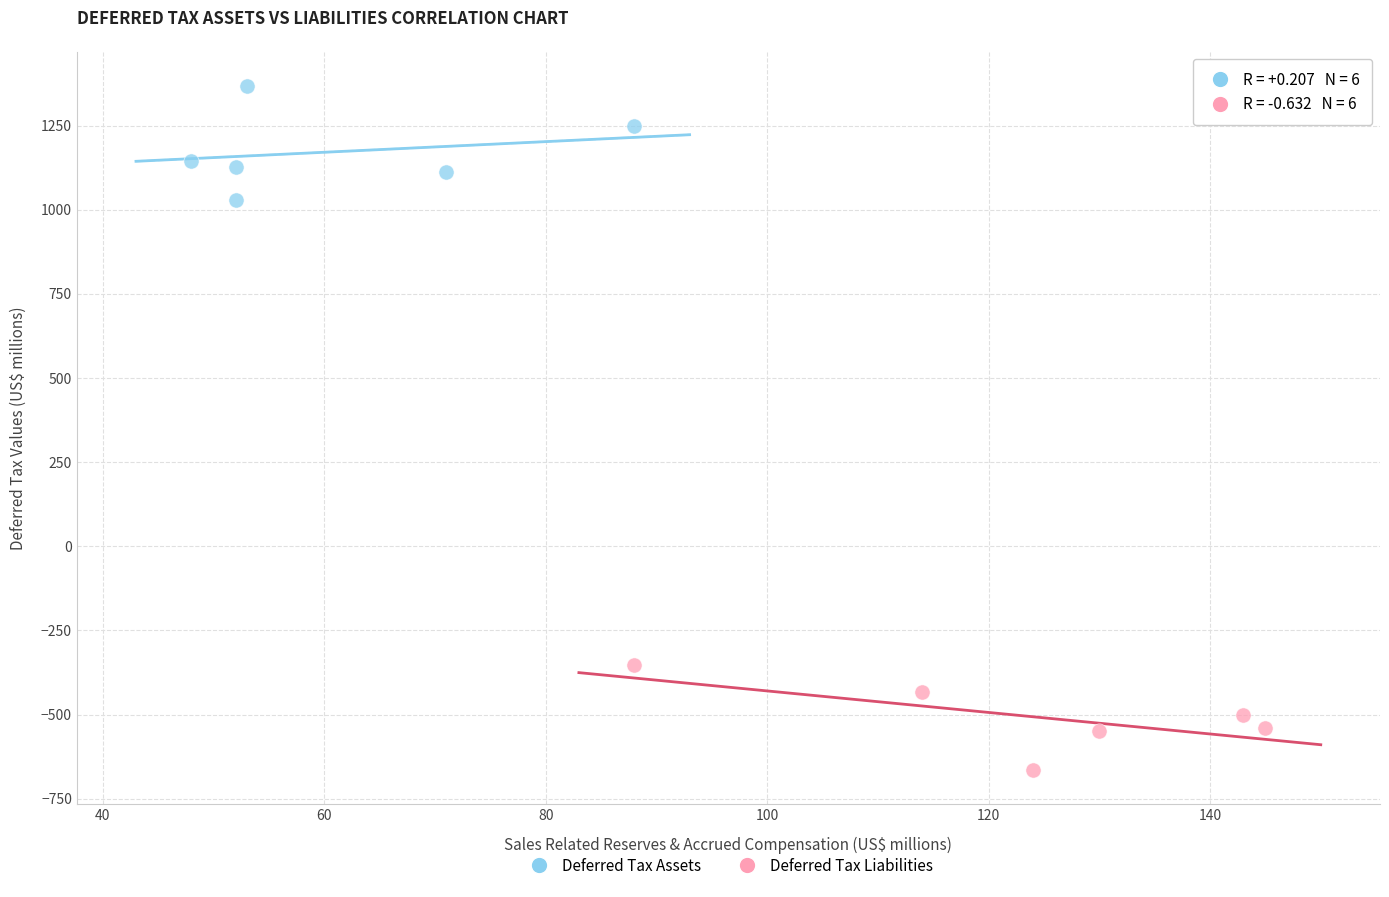

Which series reaches the minimum Y coordinate?

Deferred Tax Liabilities